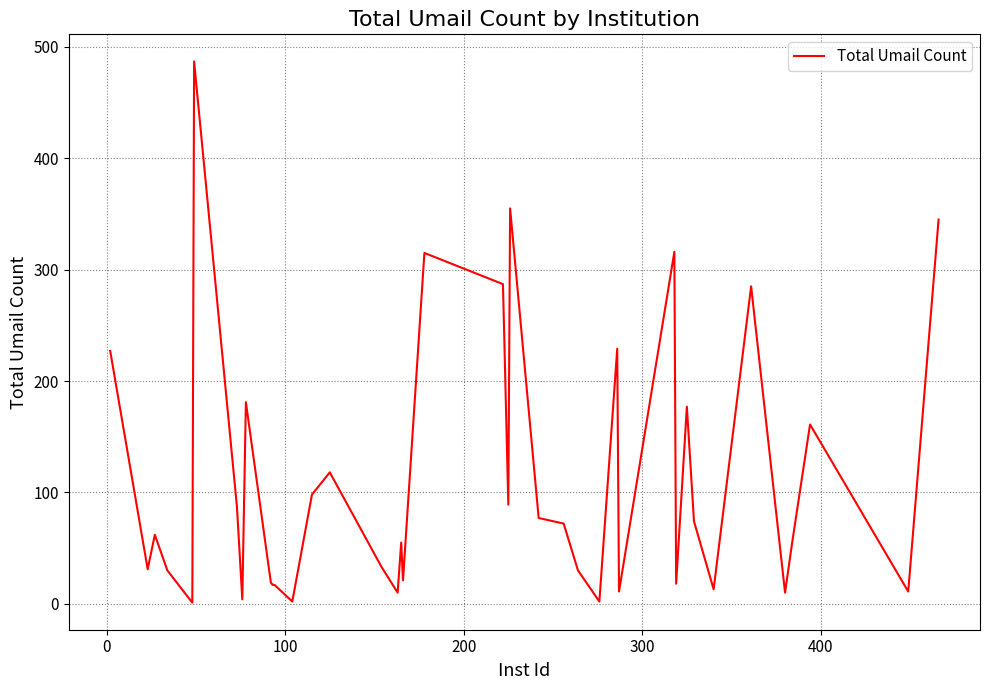

What is the difference between the maximum and minimum values?

486